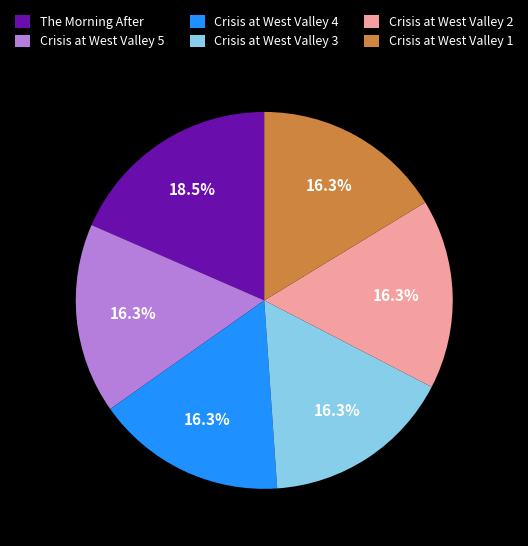

To the nearest percent, what is the average slice percentage?

17%